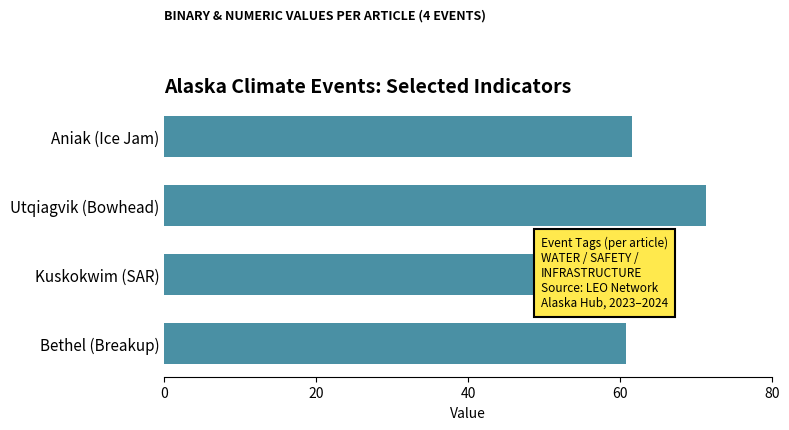

Reading left to right, extract all data points from this chart.

61.6	71.3	60.8	60.8